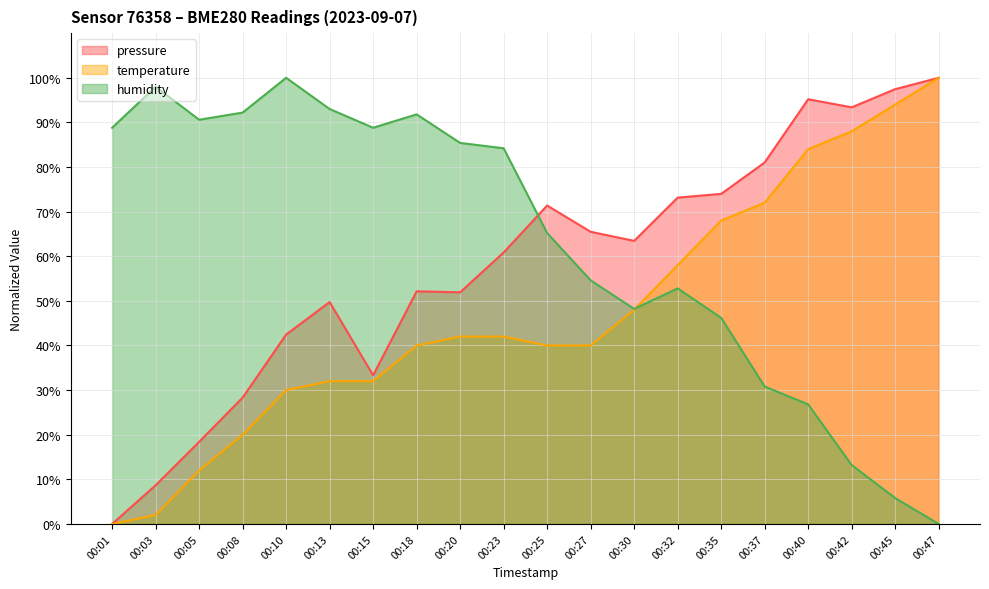

True or false: temperature and pressure cross at least once.

False